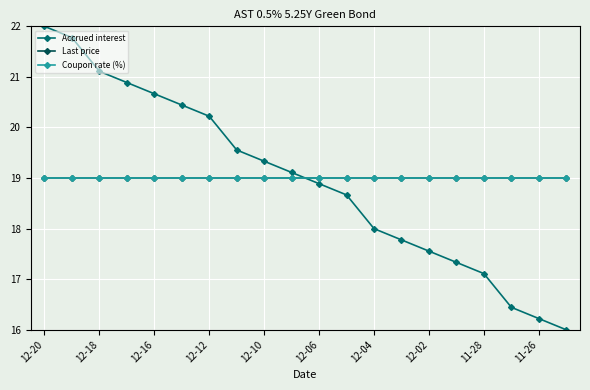

What is the sum of all Coupon rate (%) values?

380.0